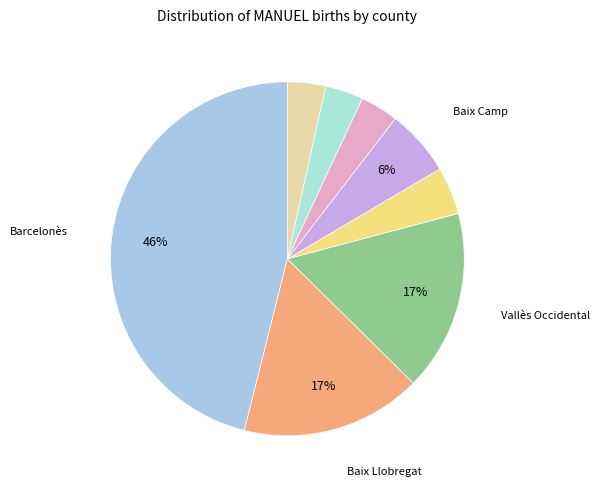

Count the number of slices in the pie.

8